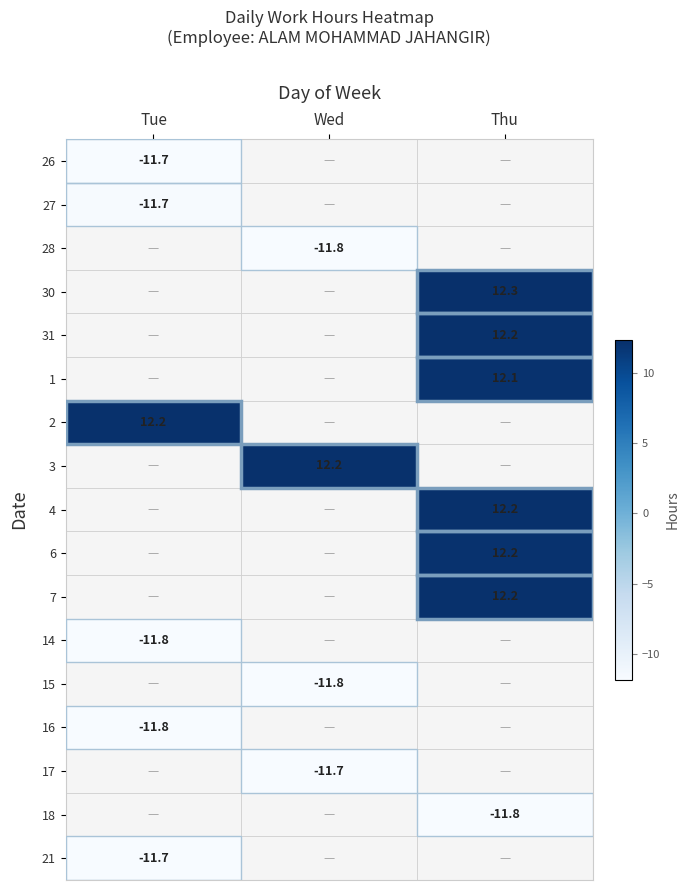

At Tue, list the series in order from smallest to largest.

26, 27, 28, 30, 31, 1, 2, 3, 4, 6, 7, 14, 15, 16, 17, 18, 21